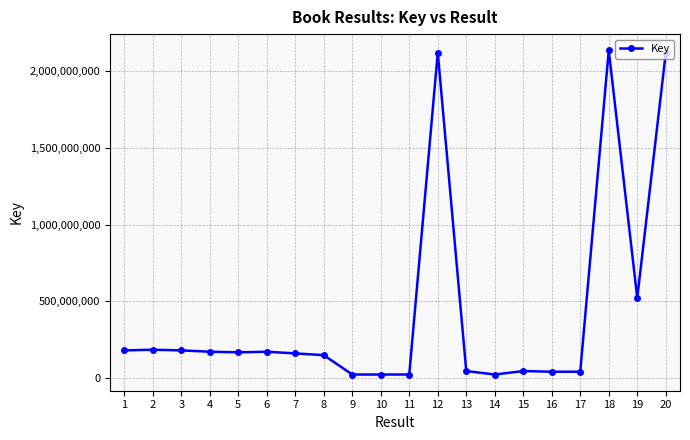

At which label does the data first exceed 166849277?

1